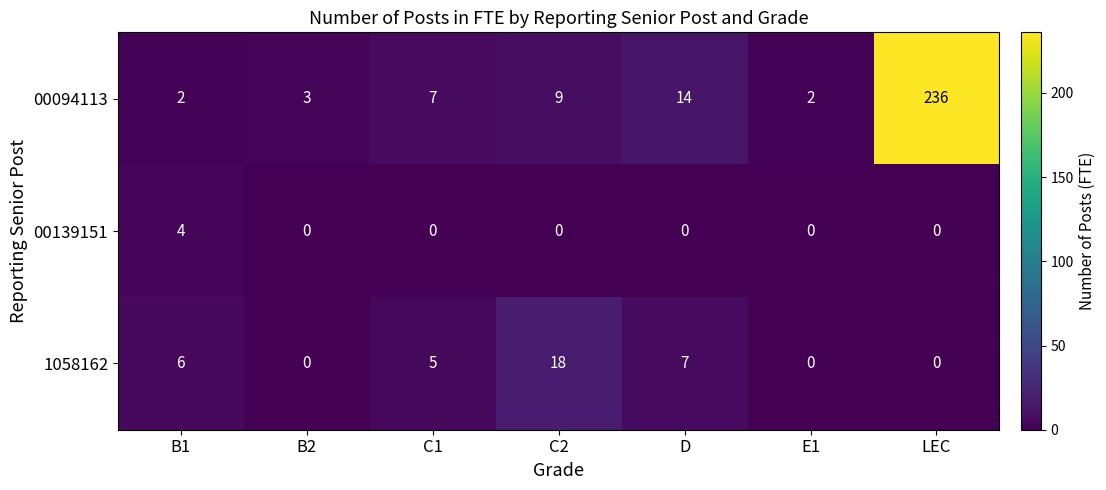

Which series has the largest range (max minus min)?

00094113